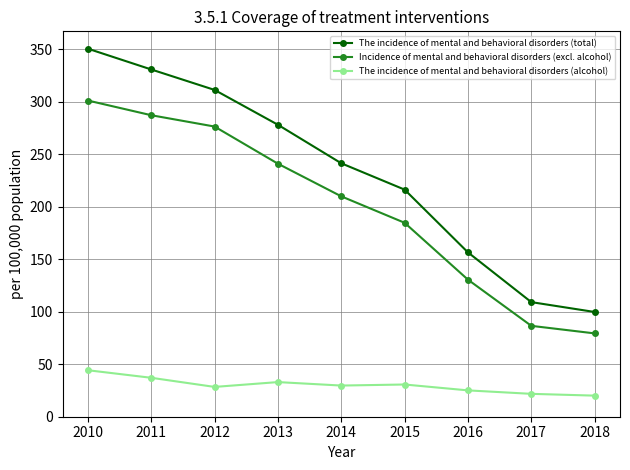

Read the The incidence of mental and behavioral disorders (alcohol) value at 2013.

33.0